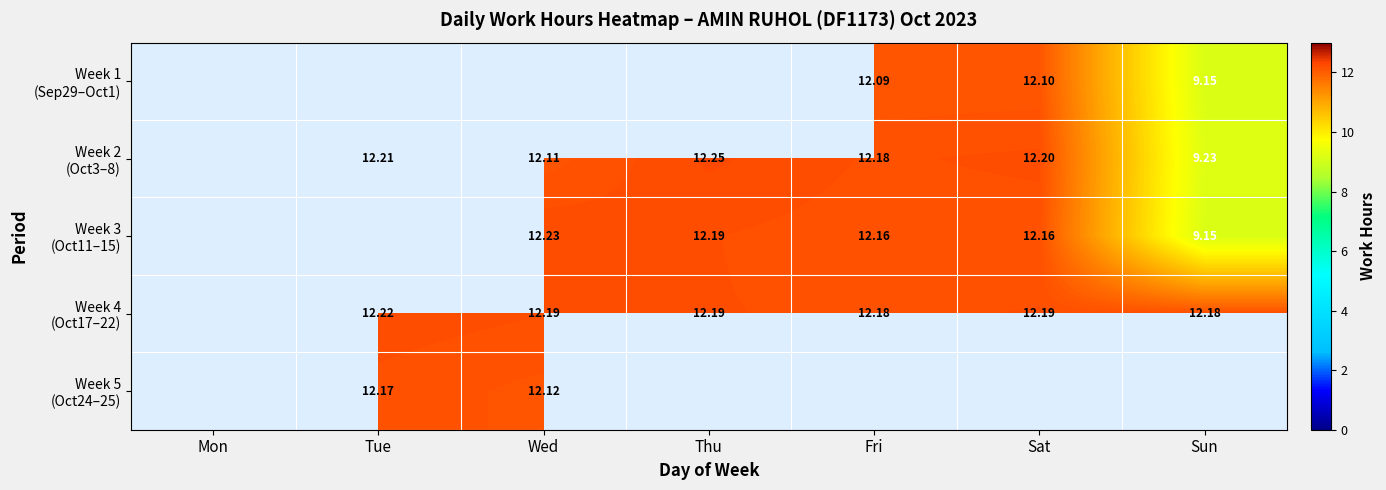

How many data points does each series have?

7